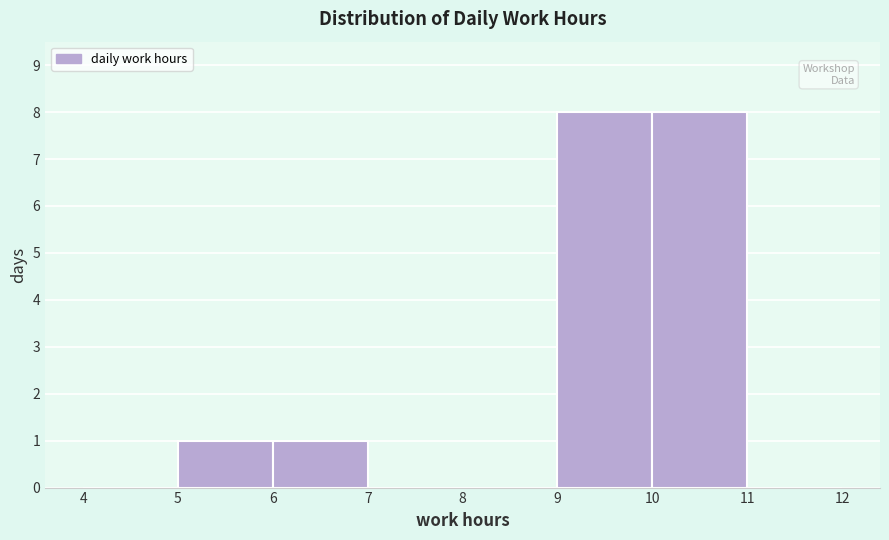

Reading left to right, transcribe this chart: for each bar, give the range it covers on the x-axis and its height. The values are not printed on the chart, so give them approximately, as read against the axis.

4 to 5: 0
5 to 6: 1
6 to 7: 1
7 to 8: 0
8 to 9: 0
9 to 10: 8
10 to 11: 8
11 to 12: 0